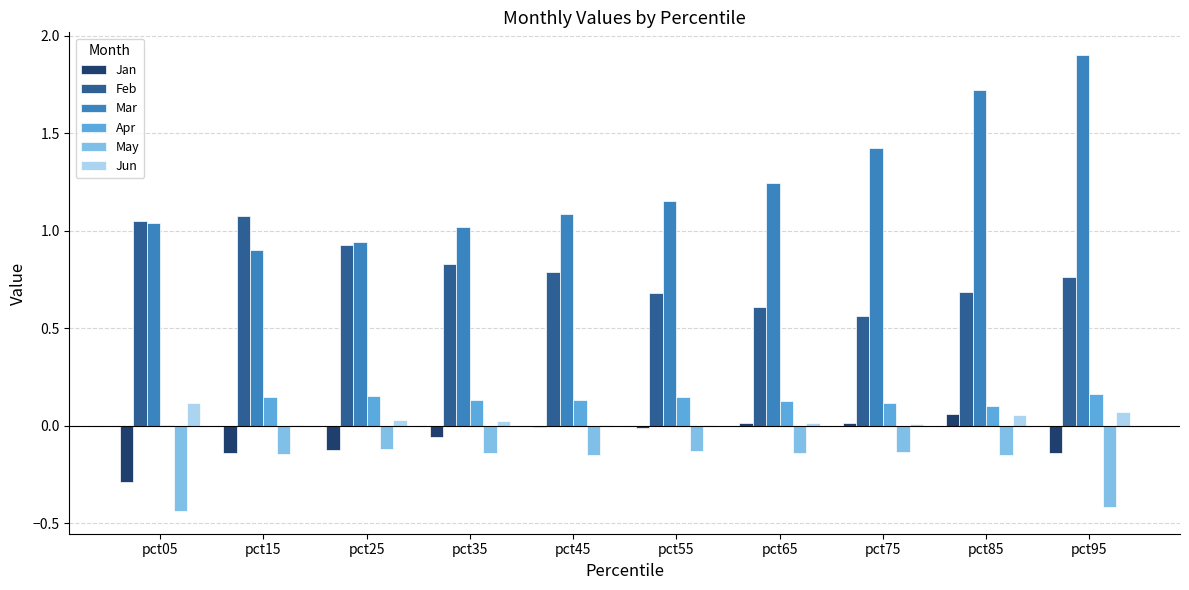

Are the bars horizontal?

No